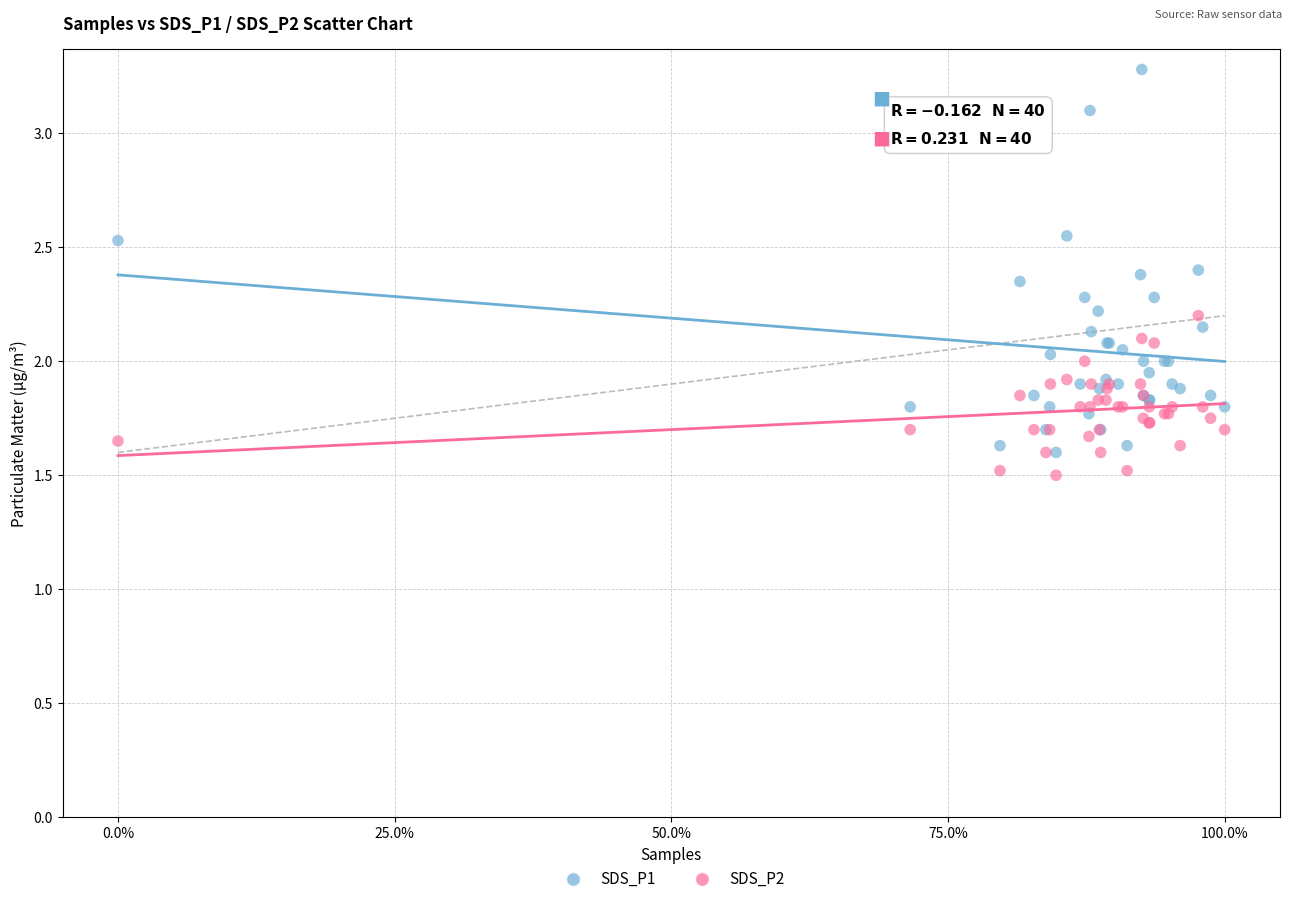

Which series has the largest Y range (max minus min)?

SDS_P1